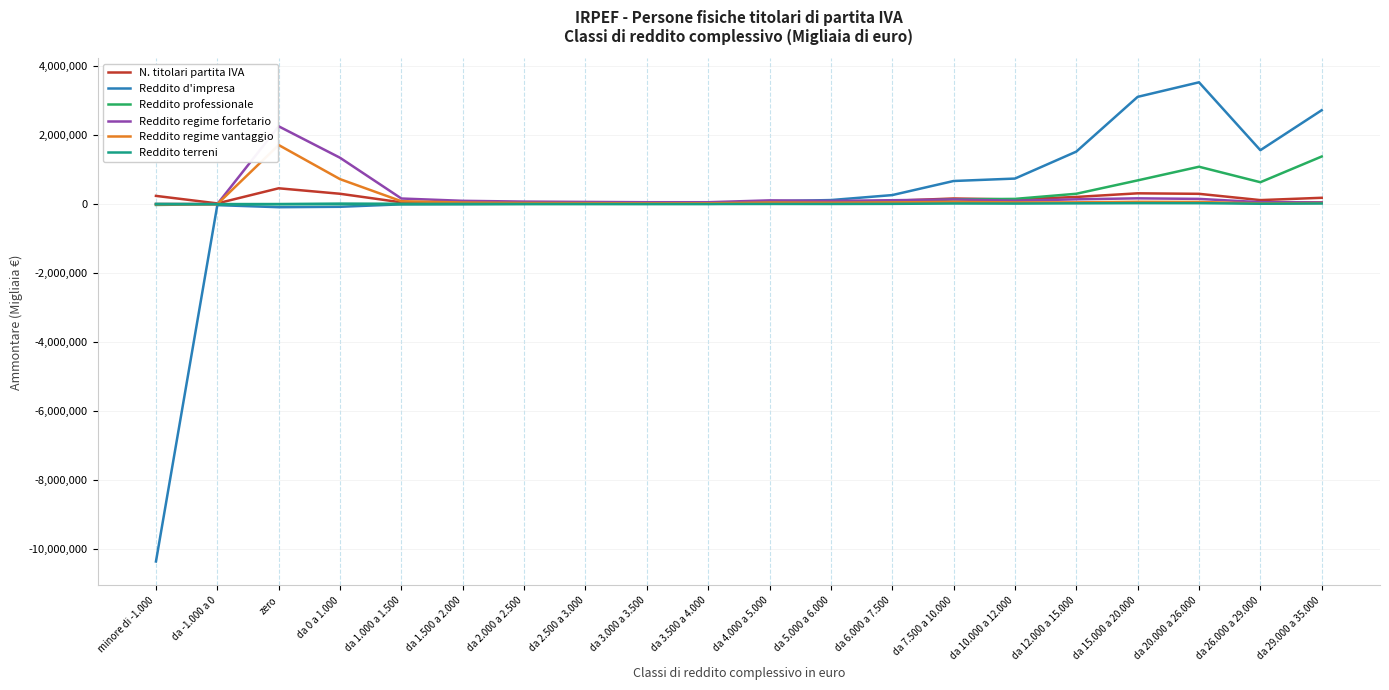

What is the maximum value for Reddito regime forfetario?

2254976